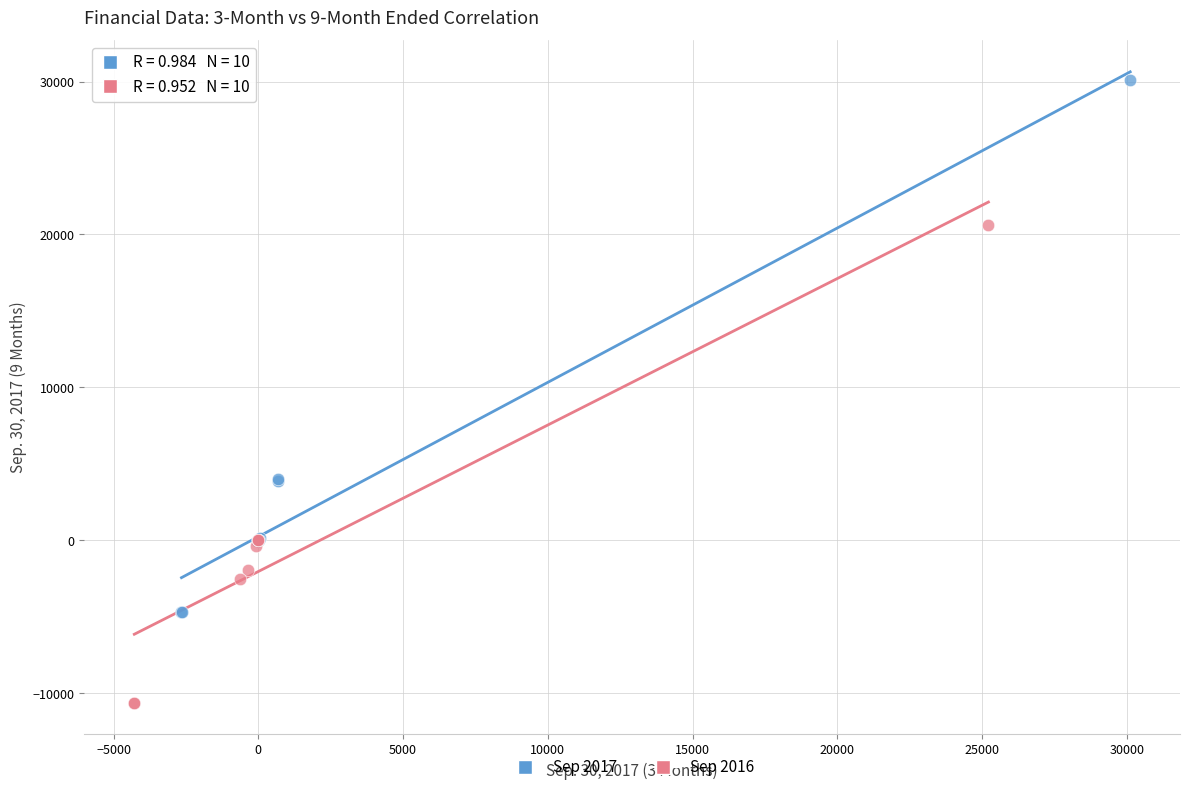

Which series contains the highest Y value?

Sep 2017